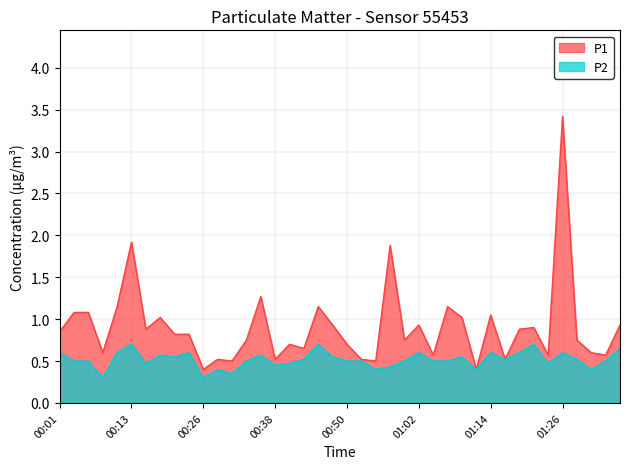

Between 00:33 and 00:18, which is larger?

00:18